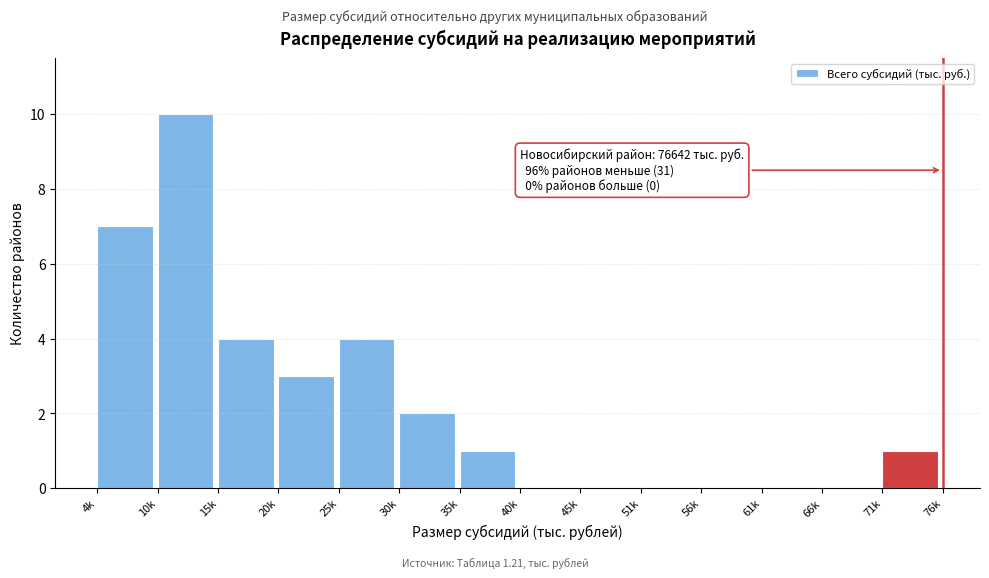

Reading left to right, what are all the values shown in this chart?

4k=7	10k=10	15k=4	20k=3	25k=4	30k=2	35k=1	40k=0	45k=0	51k=0	56k=0	61k=0	66k=0	71k=1